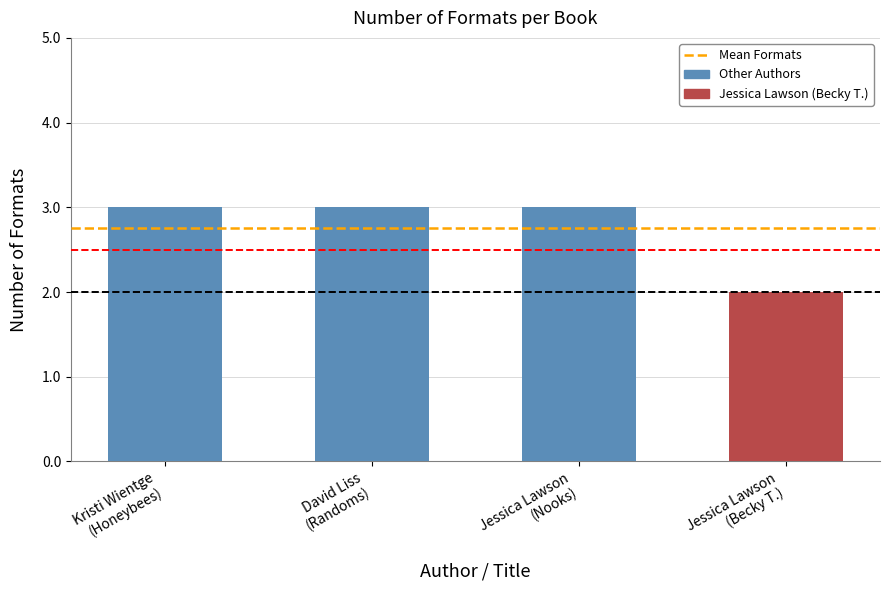

How many data points are less than 3?

1